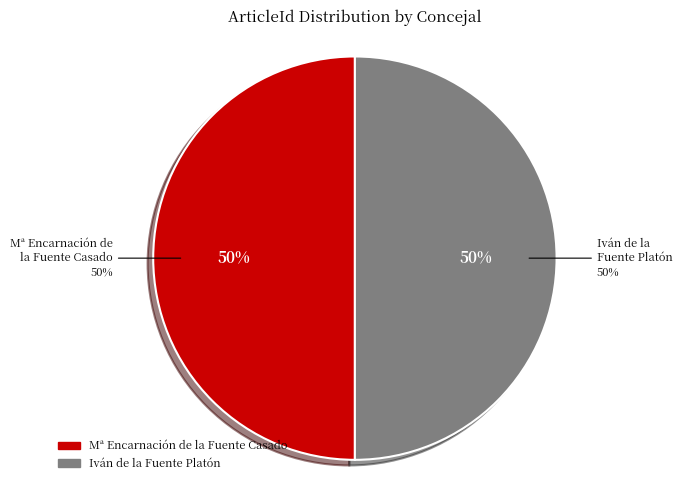

Between Mª Encarnación de la Fuente Casado and Iván de la Fuente Platón, which is larger?

Iván de la Fuente Platón